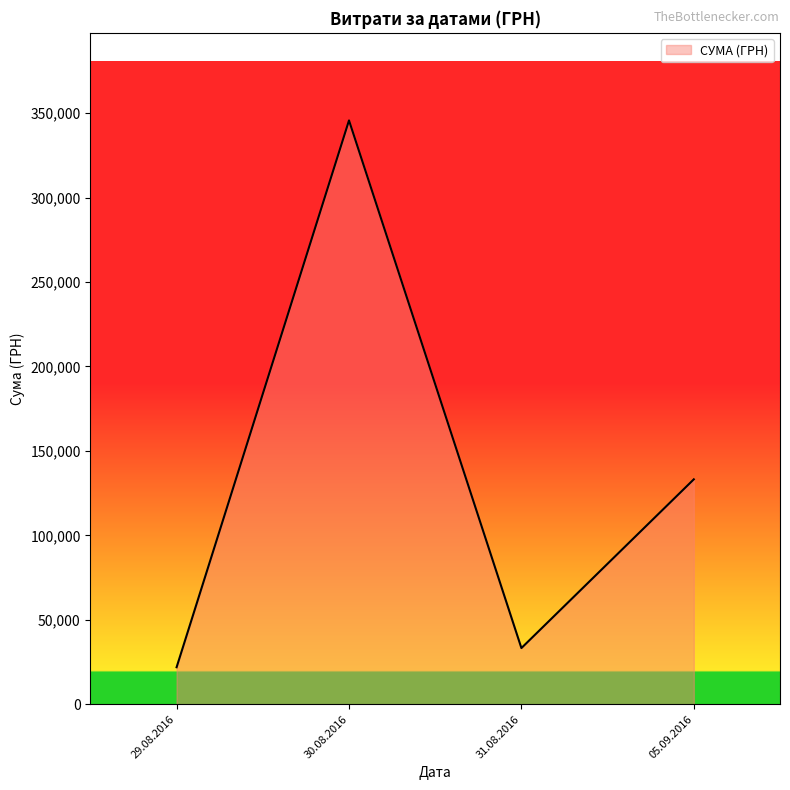

What is the sum of all values?

534018.3